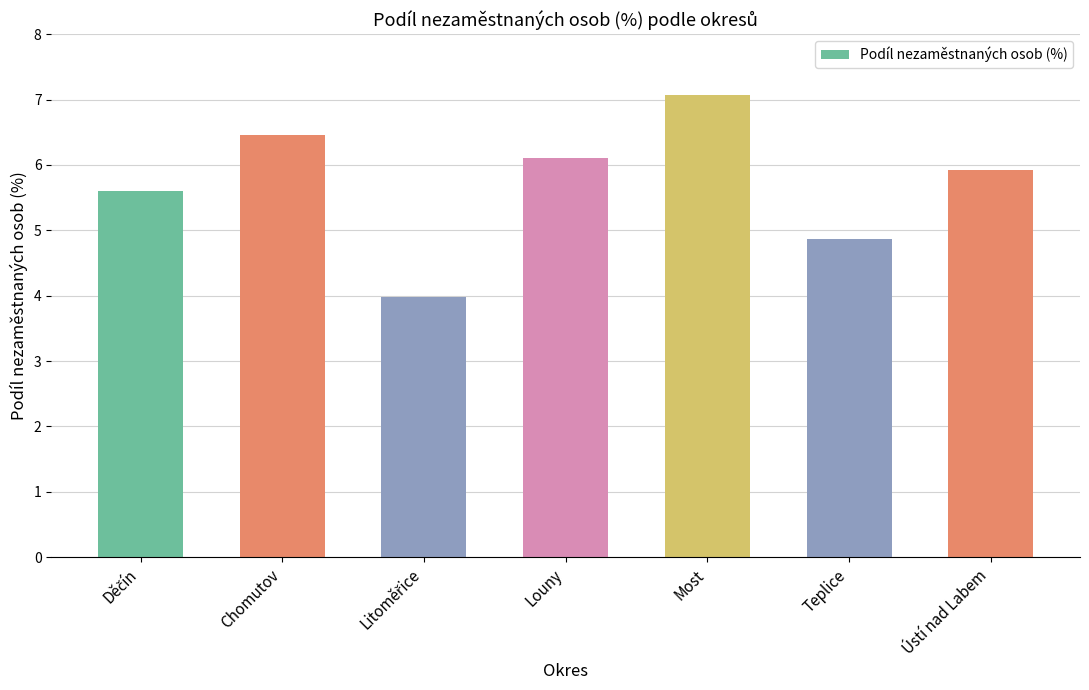

What is the sum of all values?

40.0